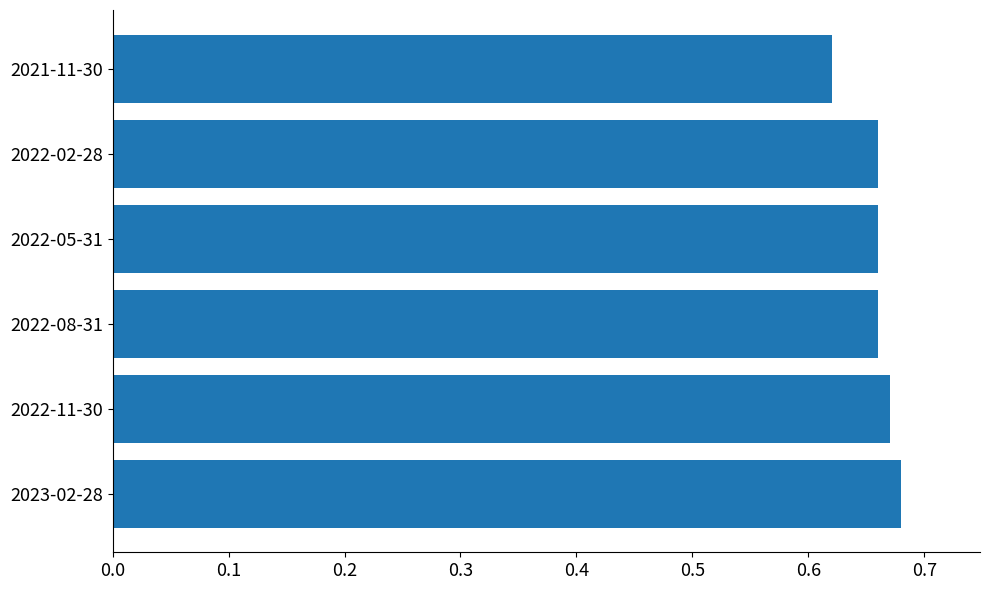

Which has a higher value, 2022-05-31 or 2023-02-28?

2023-02-28